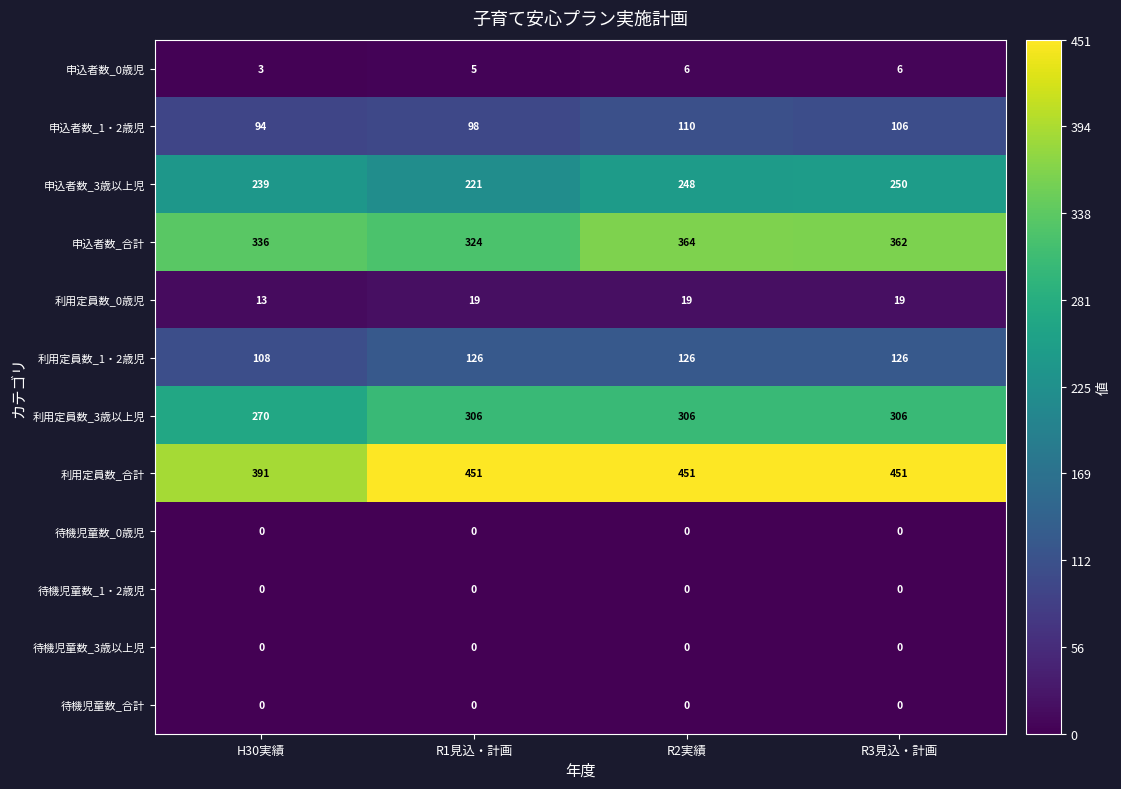

List the labels in order of 申込者数_1・2歳児 value, largest first.

R2実績, R3見込・計画, R1見込・計画, H30実績